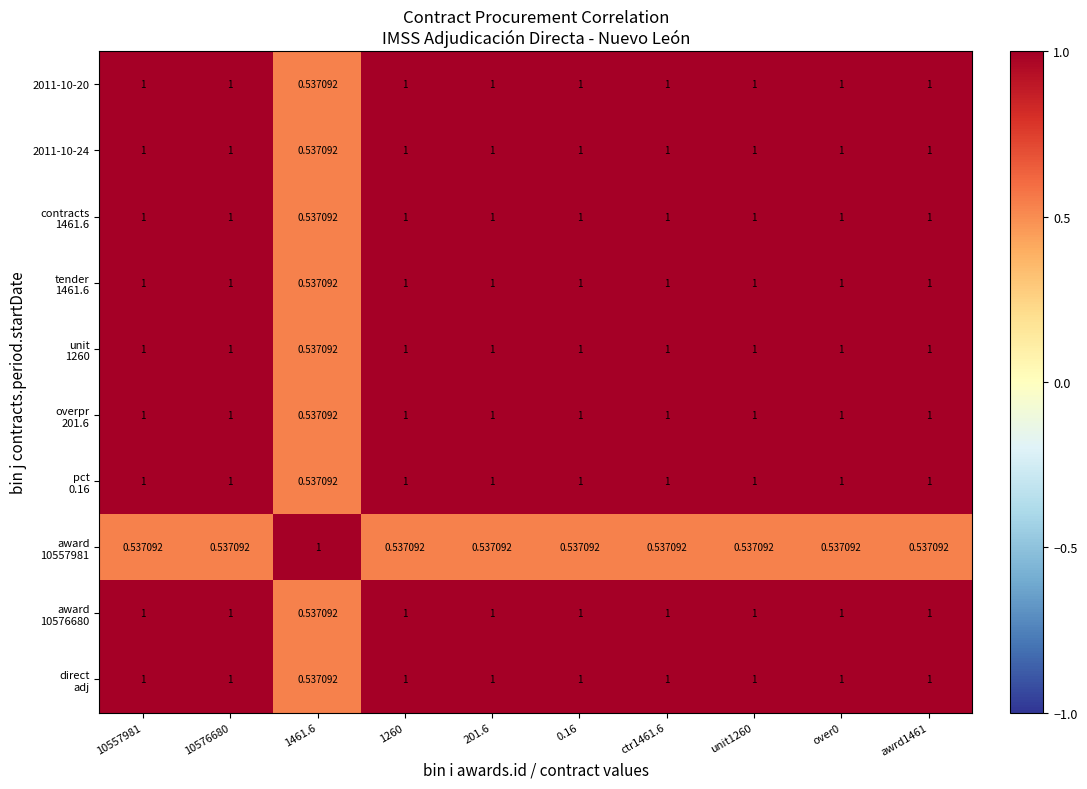

Count the number of categories in the chart.

10